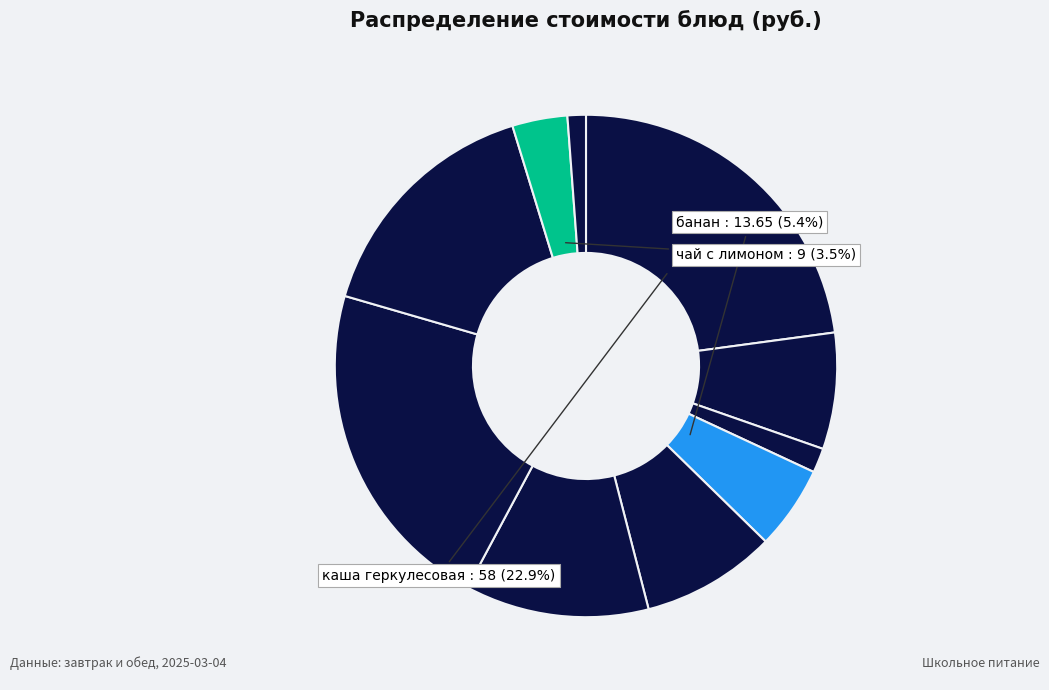

To the nearest percent, what is the average slice percentage?

10%